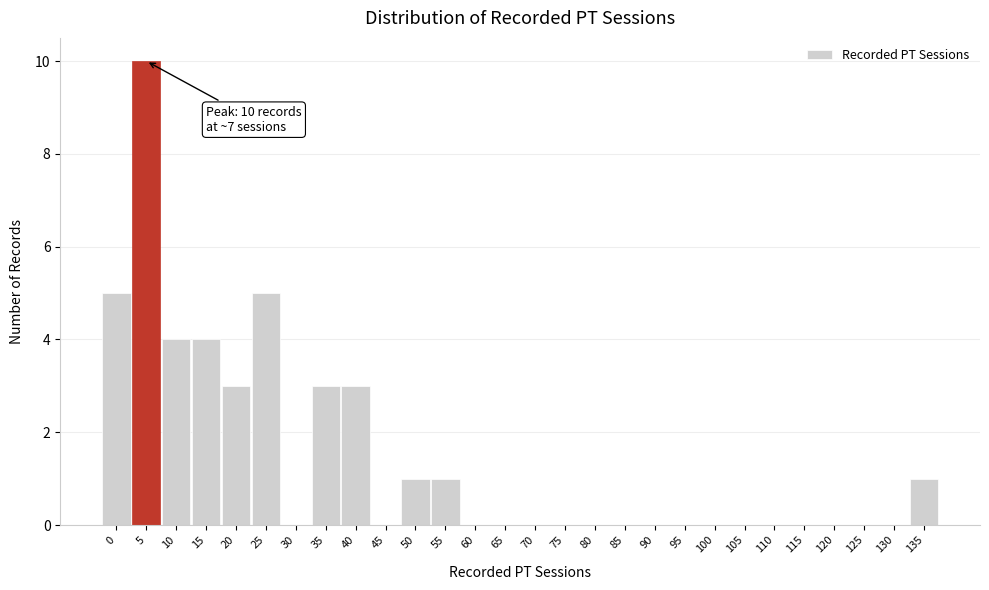

Reading right to left, what are all the values shown in this chart?

135=1	130=0	125=0	120=0	115=0	110=0	105=0	100=0	95=0	90=0	85=0	80=0	75=0	70=0	65=0	60=0	55=1	50=1	45=0	40=3	35=3	30=0	25=5	20=3	15=4	10=4	5=10	0=5